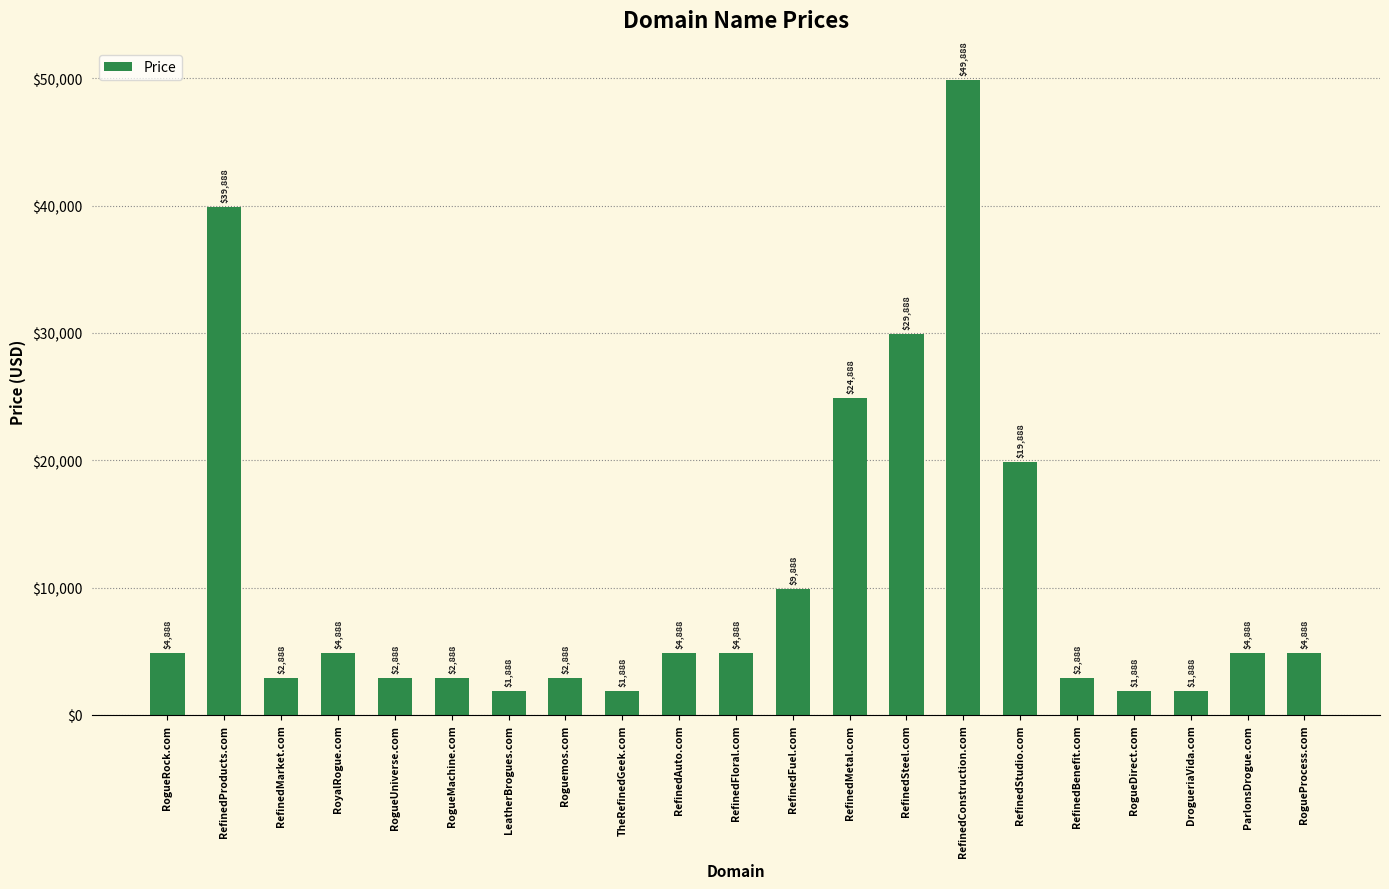

True or false: the data shows 1888 at LeatherBrogues.com.

True